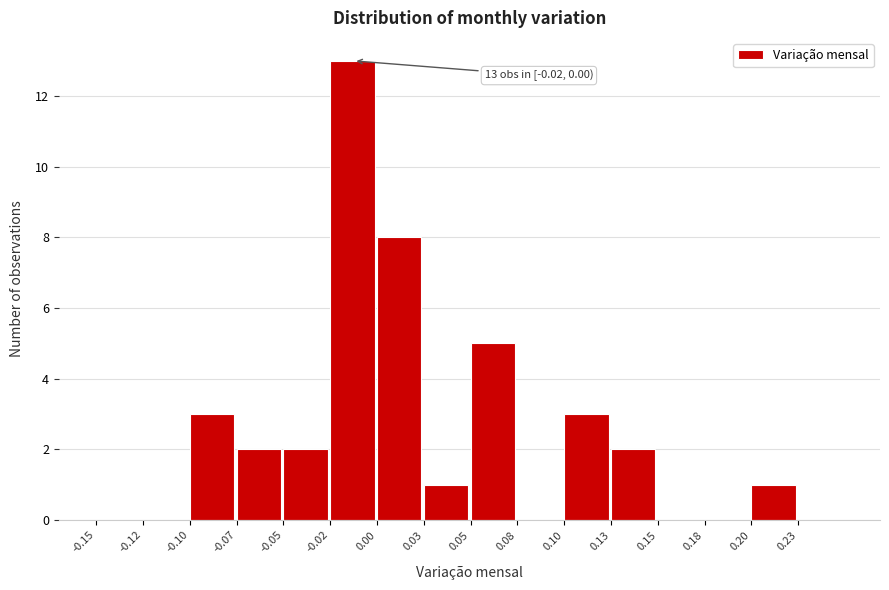

Reading left to right, extract all data points from this chart.

-0.15=0	-0.12=0	-0.10=3	-0.07=2	-0.05=2	-0.02=13	0.00=8	0.03=1	0.05=5	0.08=0	0.10=3	0.13=2	0.15=0	0.18=0	0.20=1	0.23=0